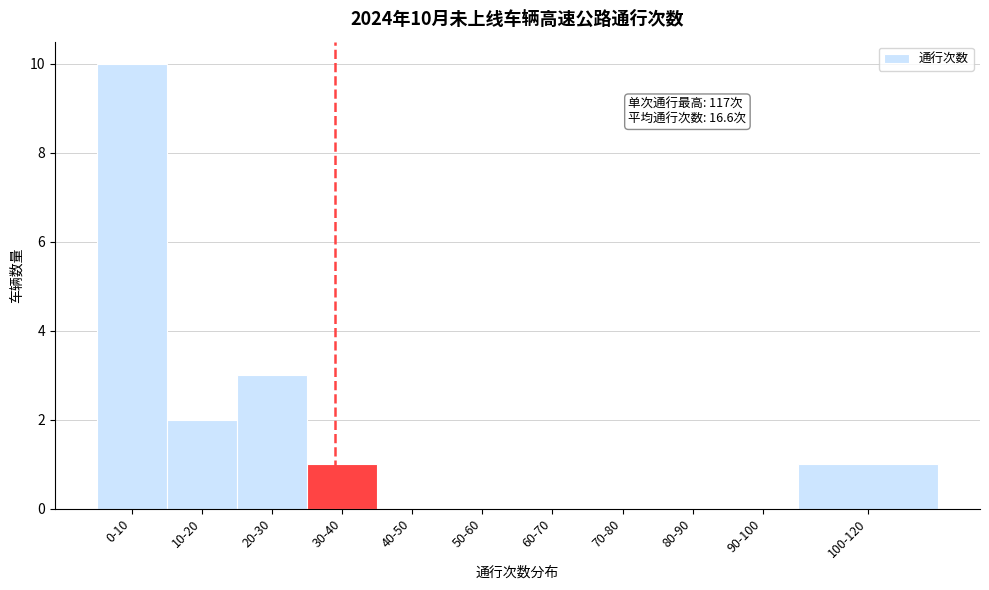

Reading right to left, list all the values displayed in this chart.

100-120=1	90-100=0	80-90=0	70-80=0	60-70=0	50-60=0	40-50=0	30-40=1	20-30=3	10-20=2	0-10=10